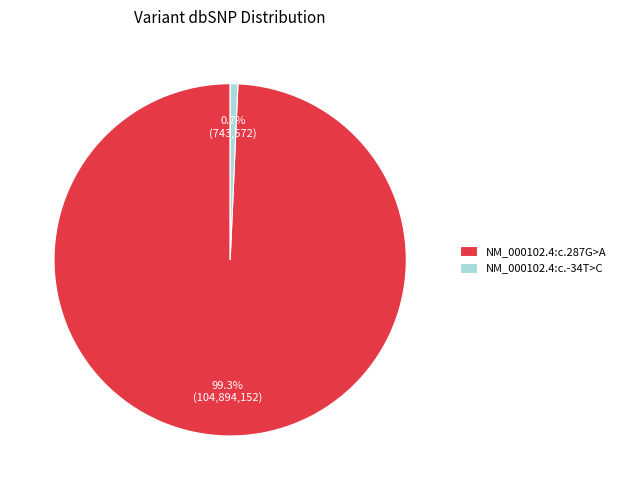

True or false: NM_000102.4:c.287G>A accounts for 89% of the total.

False